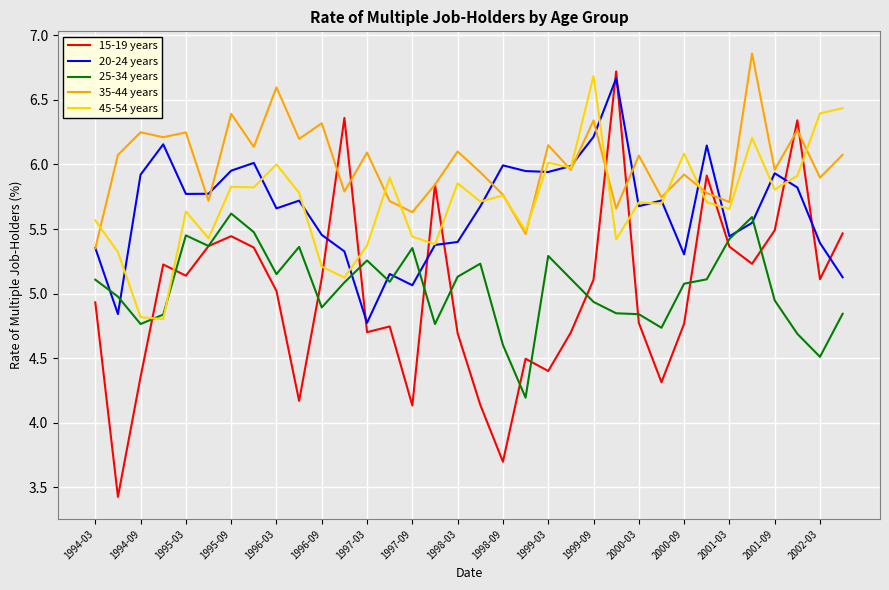

What is the minimum value shown in the chart?

3.4